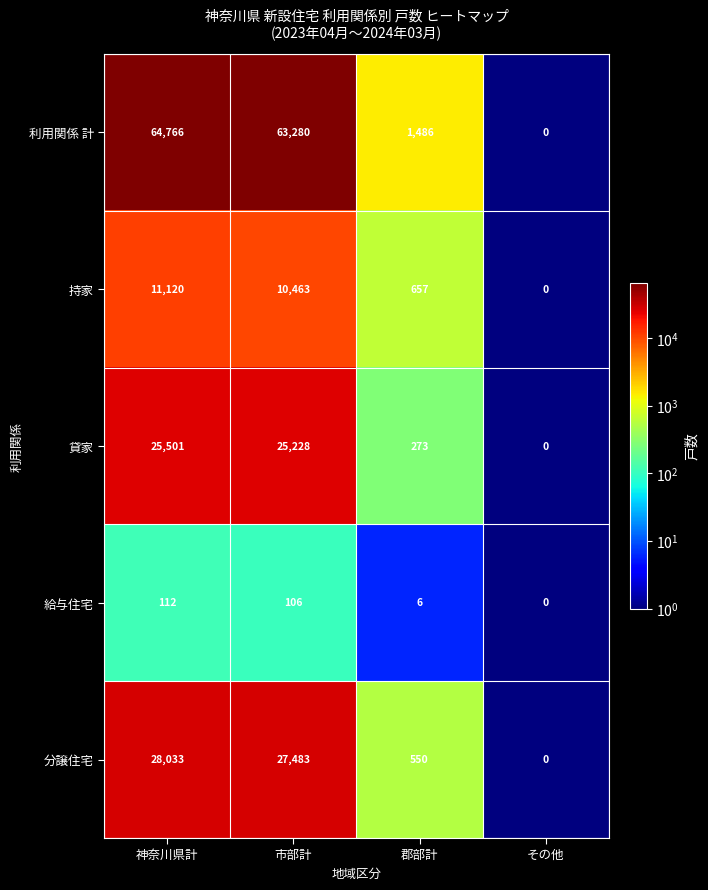

Which series has the largest total across all categories?

利用関係 計